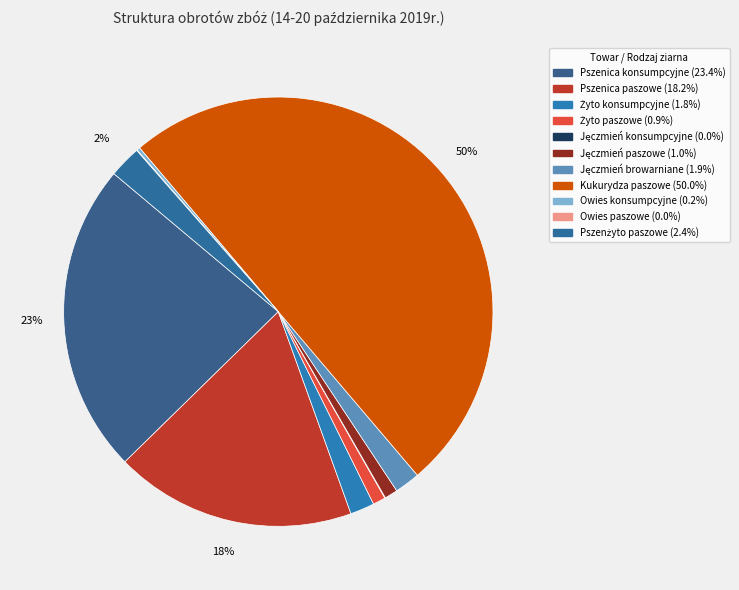

How many segments does this pie chart have?

11